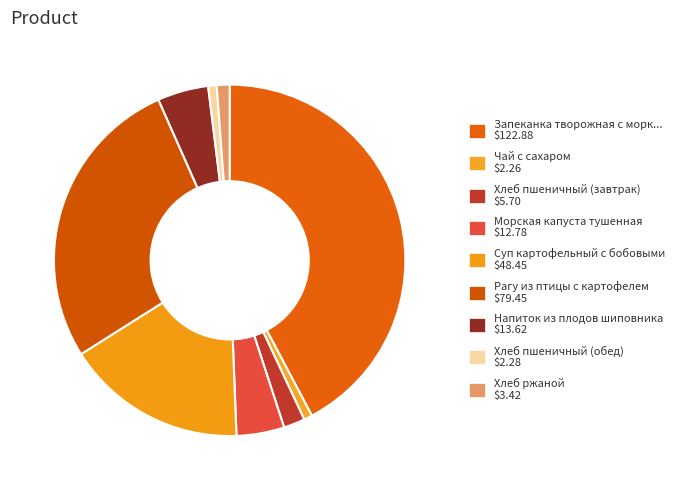

What is the smallest slice in the pie chart?

Чай с сахаром